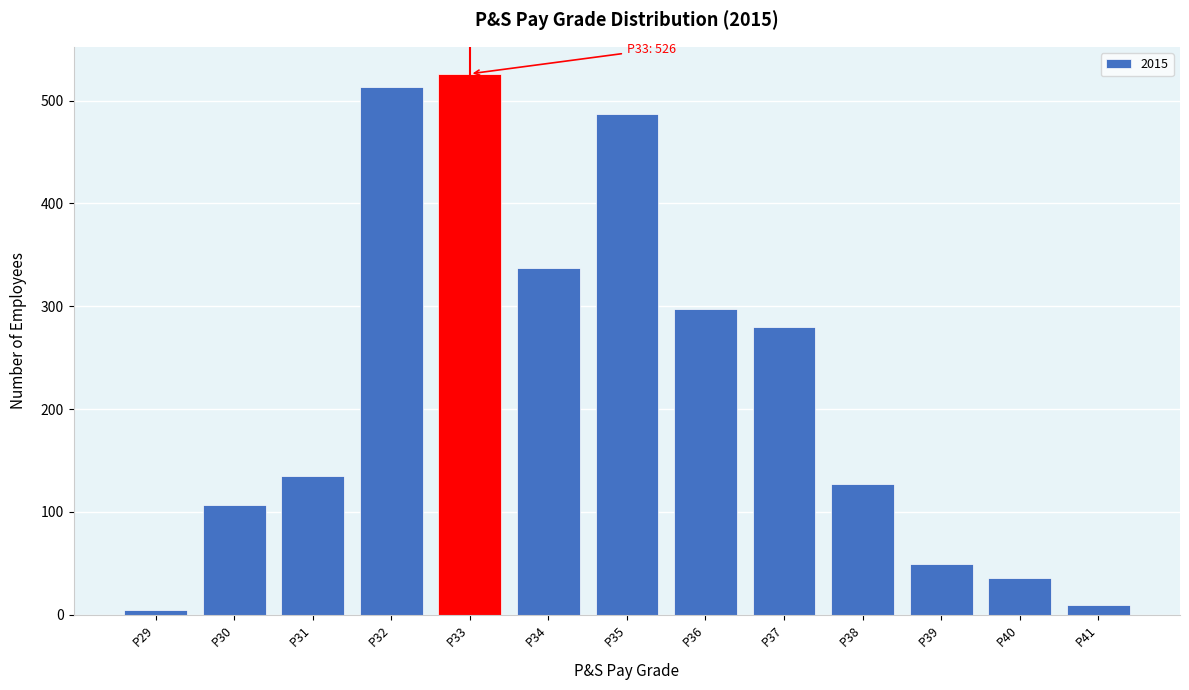

Reading right to left, extract all data points from this chart.

9	36	49	127	280	297	487	337	526	513	135	107	5